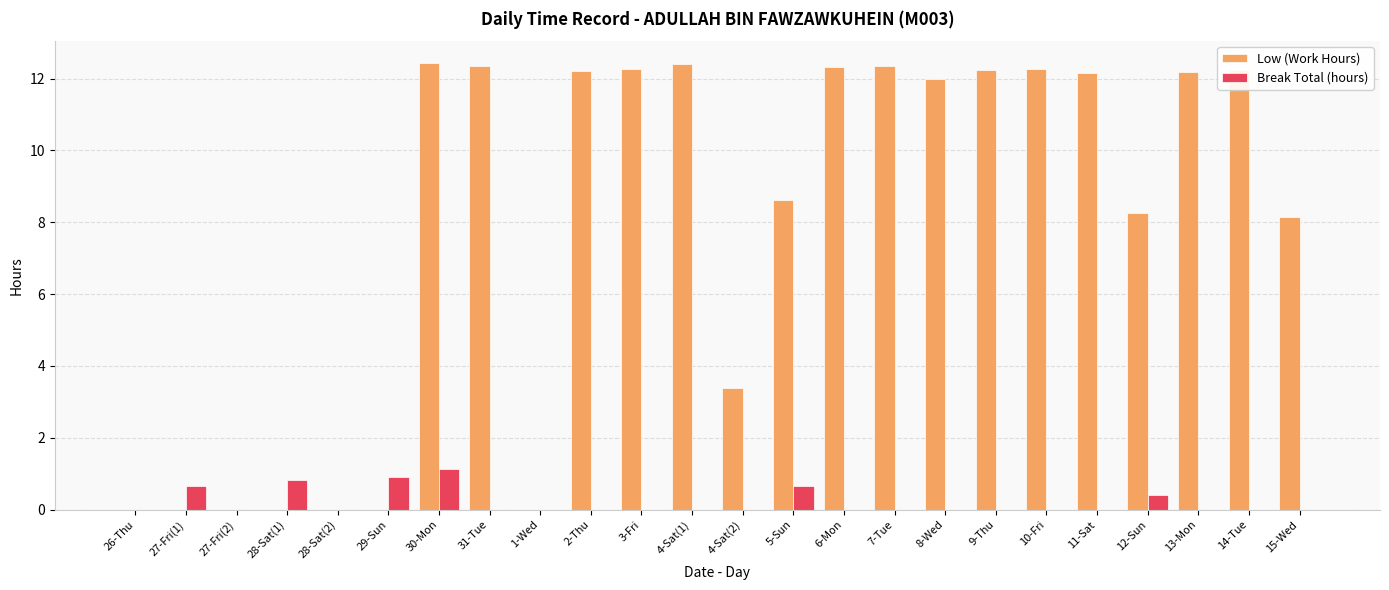

Between 28-Sat(2) and 7-Tue, which series saw the biggest shift?

Low (Work Hours)